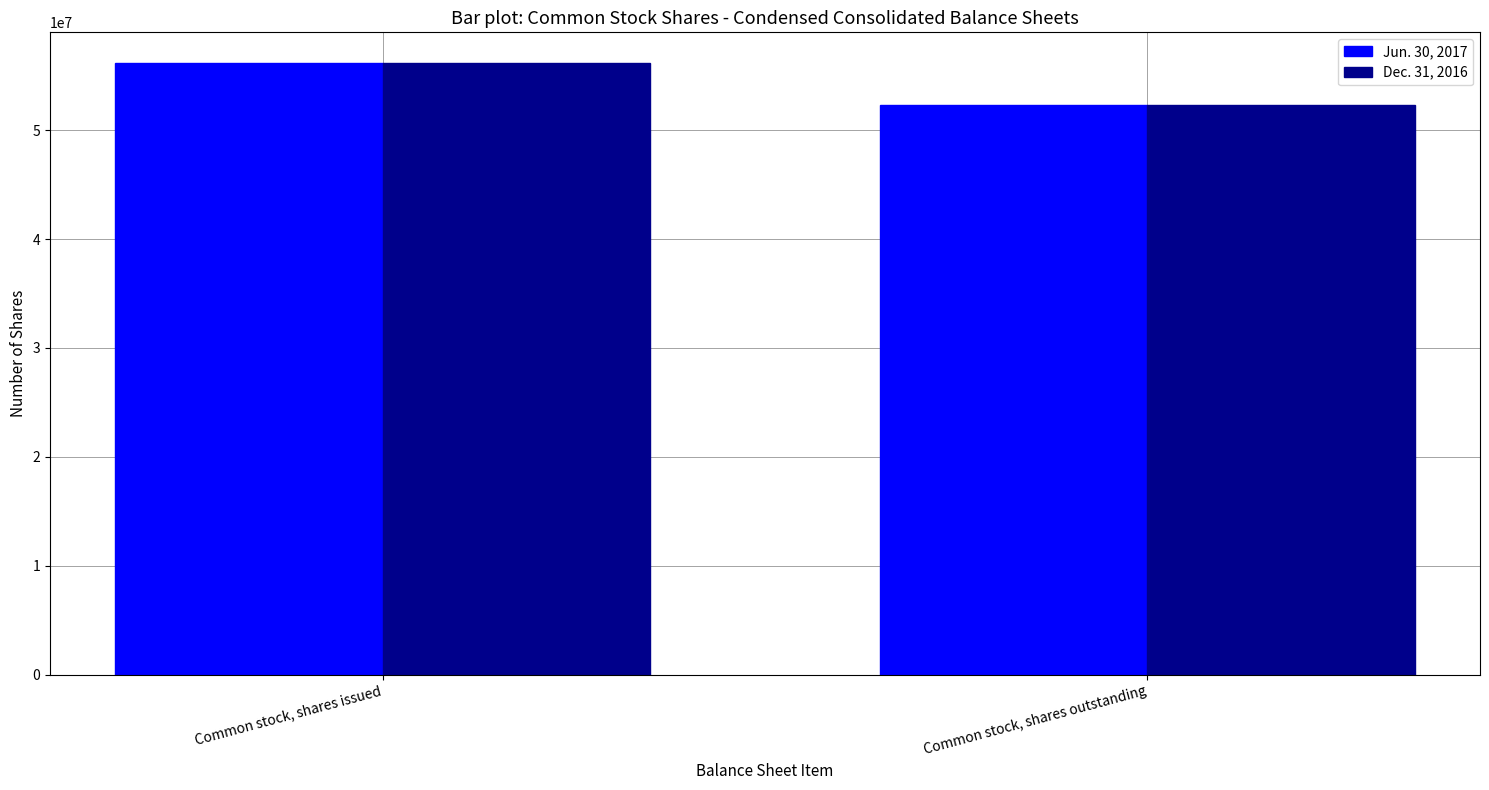

Reading left to right, extract all data points from this chart.

Jun. 30, 2017: 56164082	52328492
Dec. 31, 2016: 56164082	52328492